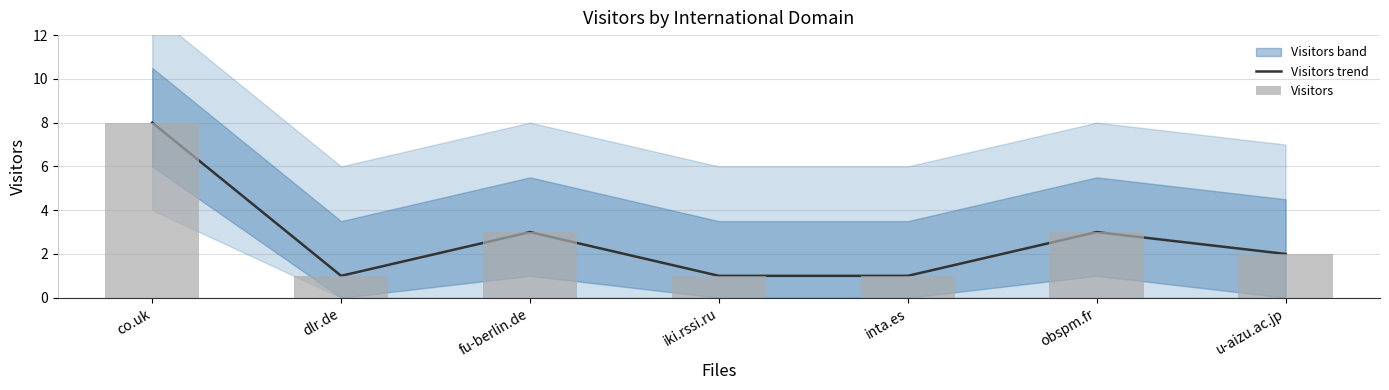

Which series has the largest total across all categories?

Visitors trend